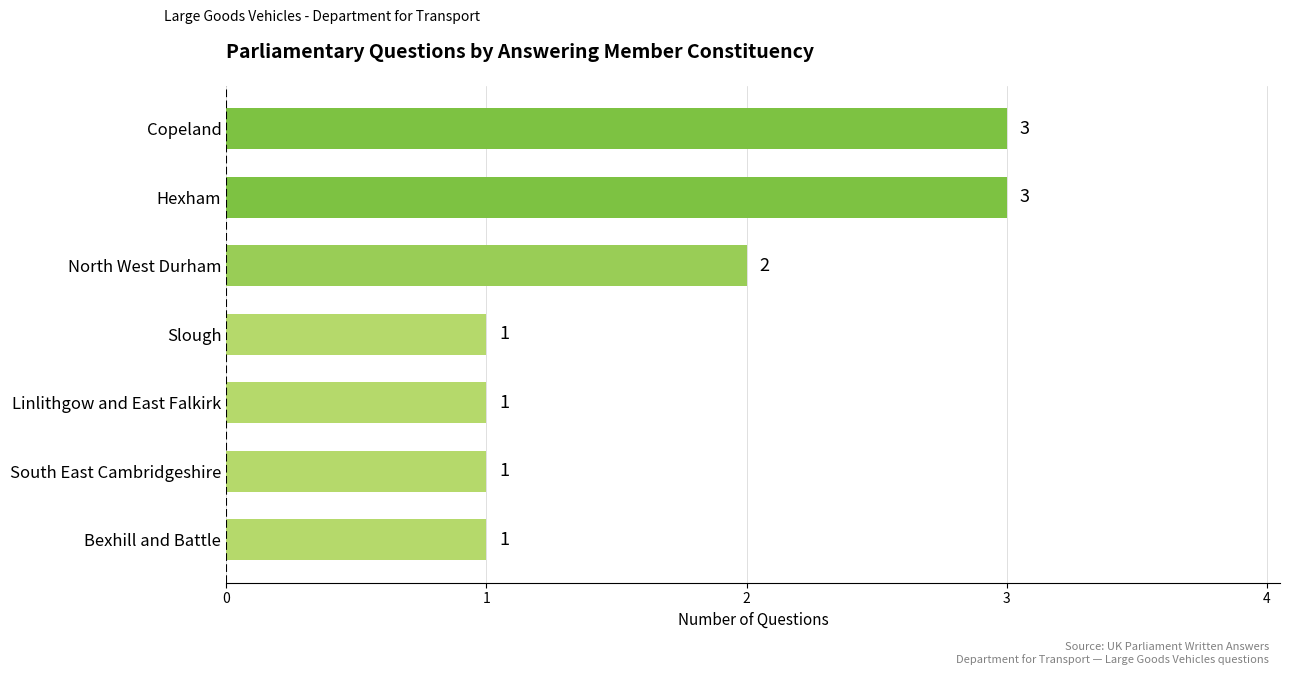

Reading bottom to top, transcribe all the data shown in this chart.

1	1	1	1	2	3	3